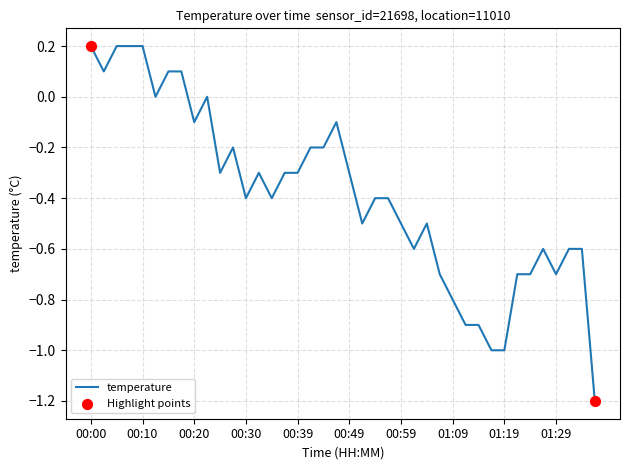

What is the smallest value displayed?

-1.2